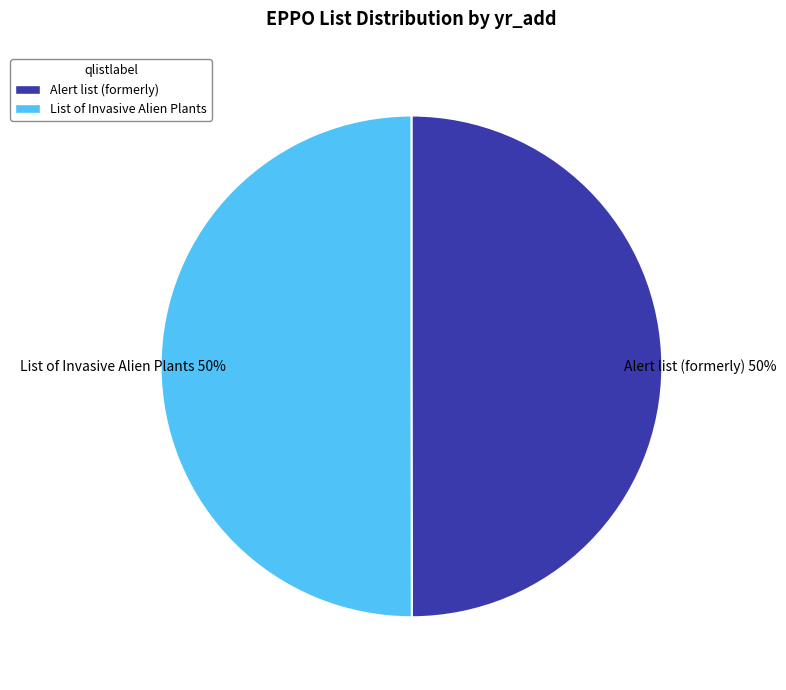

To the nearest percent, what percentage of the pie is List of Invasive Alien Plants?

50%